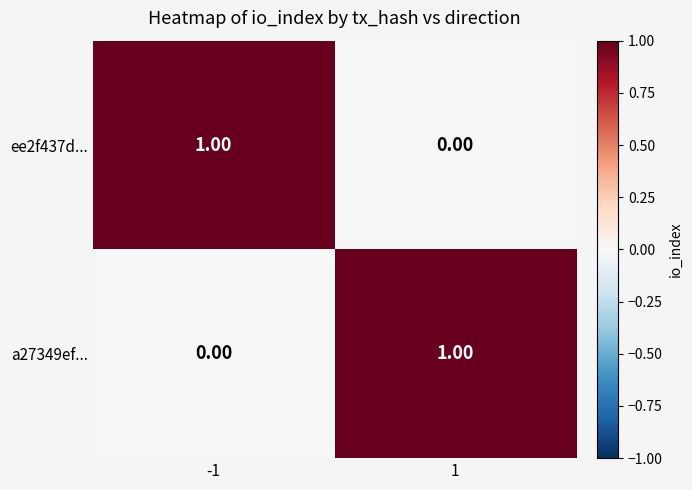

Rank the categories by ee2f437d... value from highest to lowest.

-1, 1